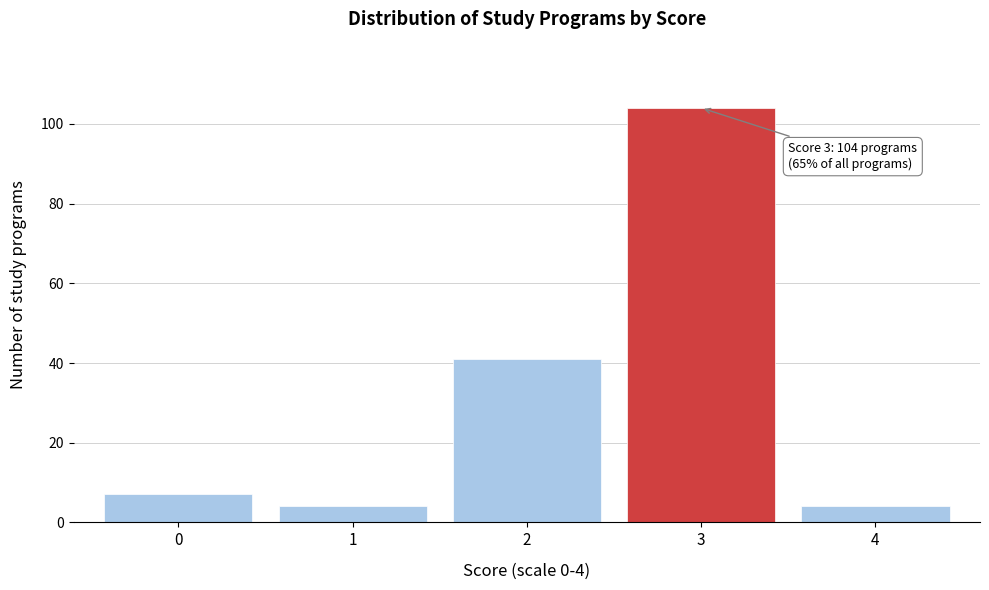

Reading right to left, what are all the values shown in this chart?

4=4	3=104	2=41	1=4	0=7